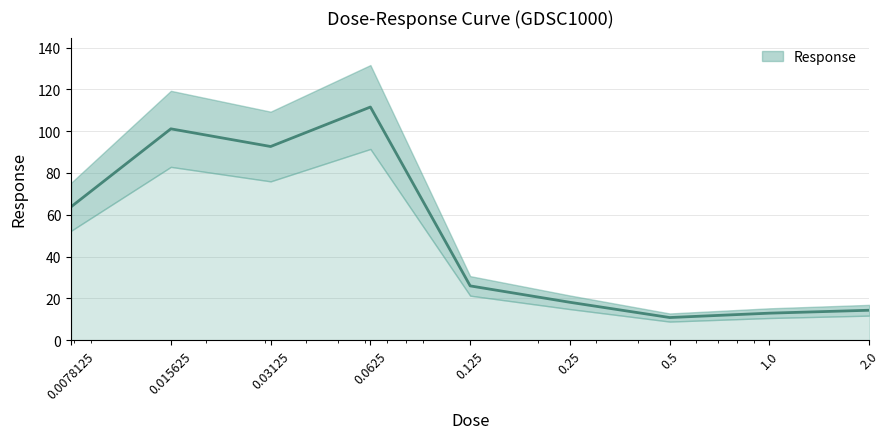

How many categories are shown in the chart?

9